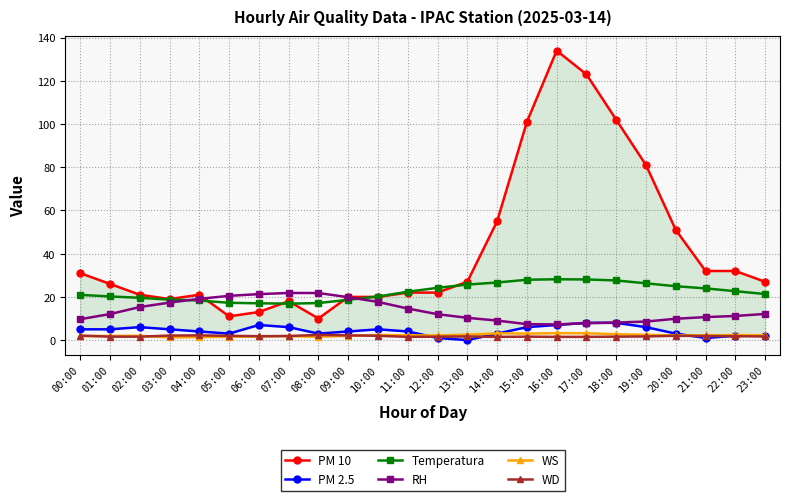

At which label is PM 10 closest to 72?

19:00